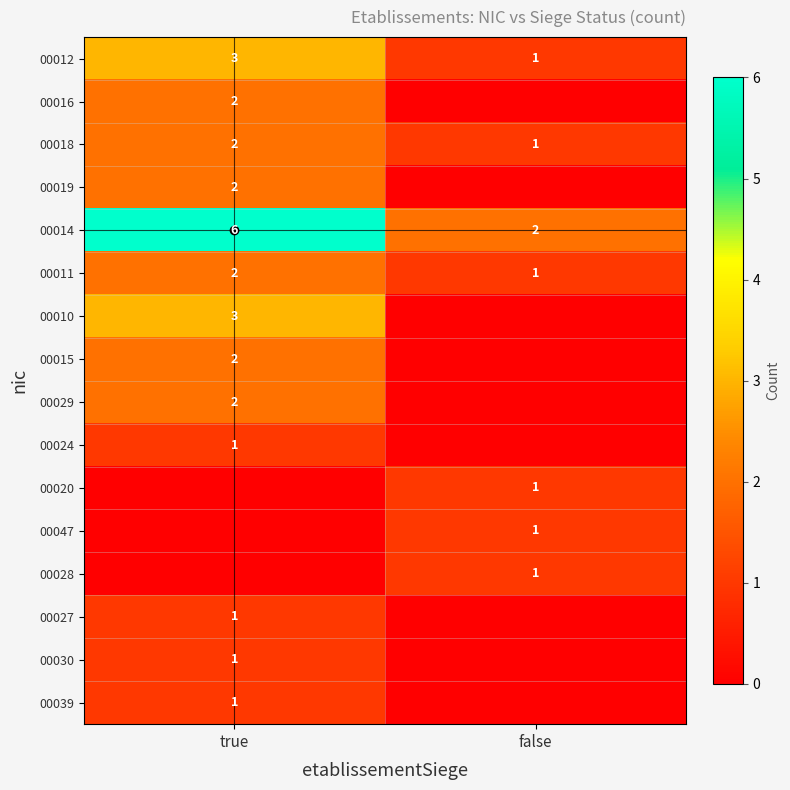

What is the average value of the 00014 series?

4